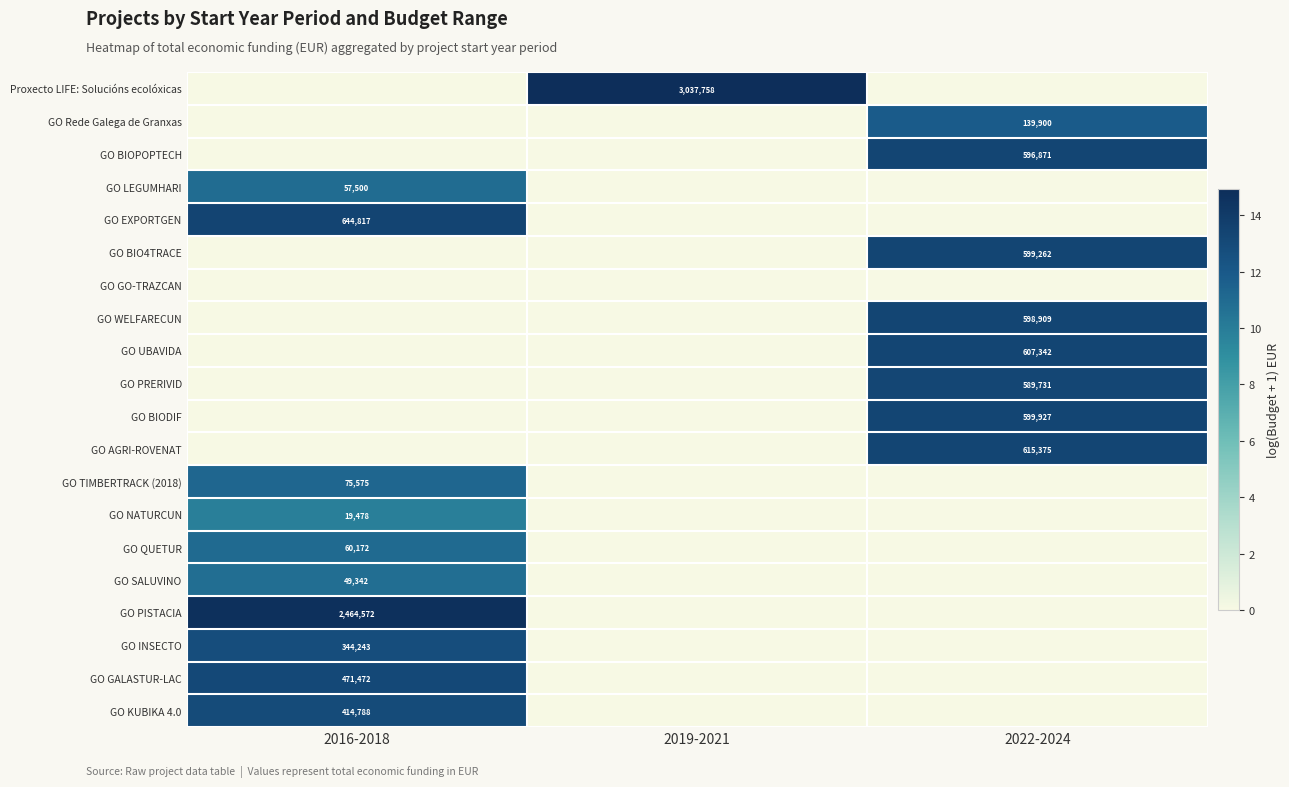

How many distinct data groups are displayed?

20